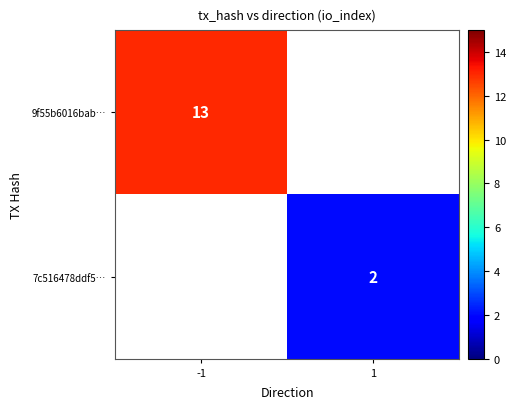

Which label corresponds to the largest value in the chart?

-1